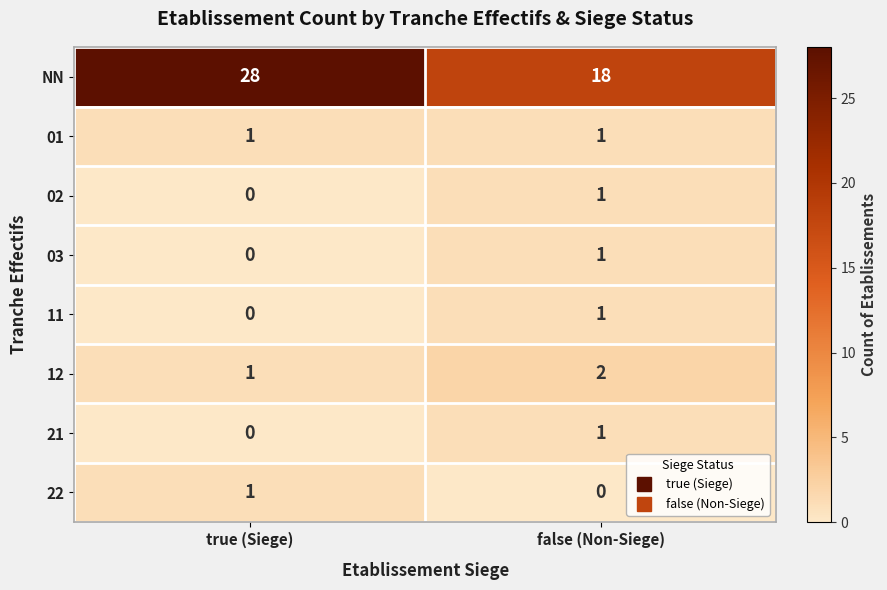

Where is 03 nearest to the value 0?

true (Siege)